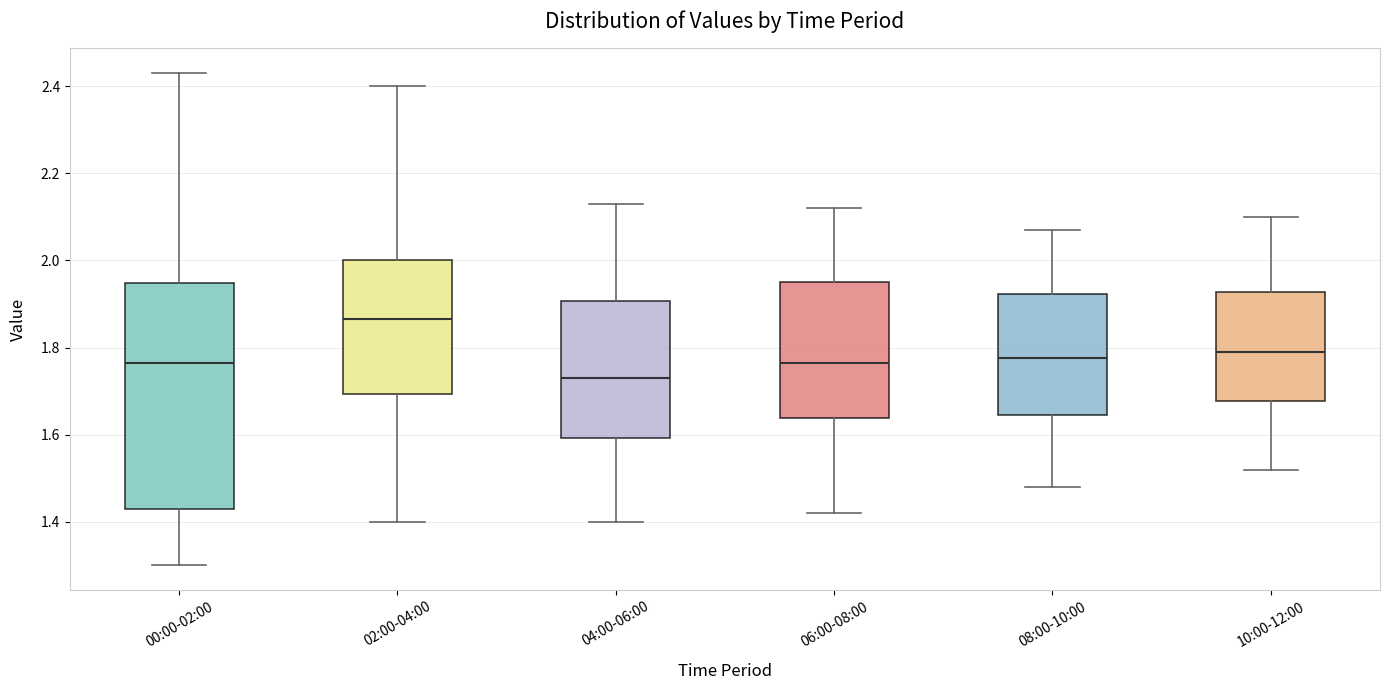

Reading left to right, transcribe this box plot: for each box, give where its median line is, the range the box spans, and where its two whiskers end, as read against the y-axis. The values are not printed on the chart, so give them approximately, as read against the axis.

00:00-02:00: median 1.76, box 1.44 to 1.94, whiskers 1.30 to 2.44
02:00-04:00: median 1.86, box 1.70 to 2.00, whiskers 1.40 to 2.40
04:00-06:00: median 1.74, box 1.60 to 1.90, whiskers 1.40 to 2.14
06:00-08:00: median 1.76, box 1.64 to 1.96, whiskers 1.42 to 2.12
08:00-10:00: median 1.78, box 1.64 to 1.92, whiskers 1.48 to 2.08
10:00-12:00: median 1.80, box 1.68 to 1.92, whiskers 1.52 to 2.10